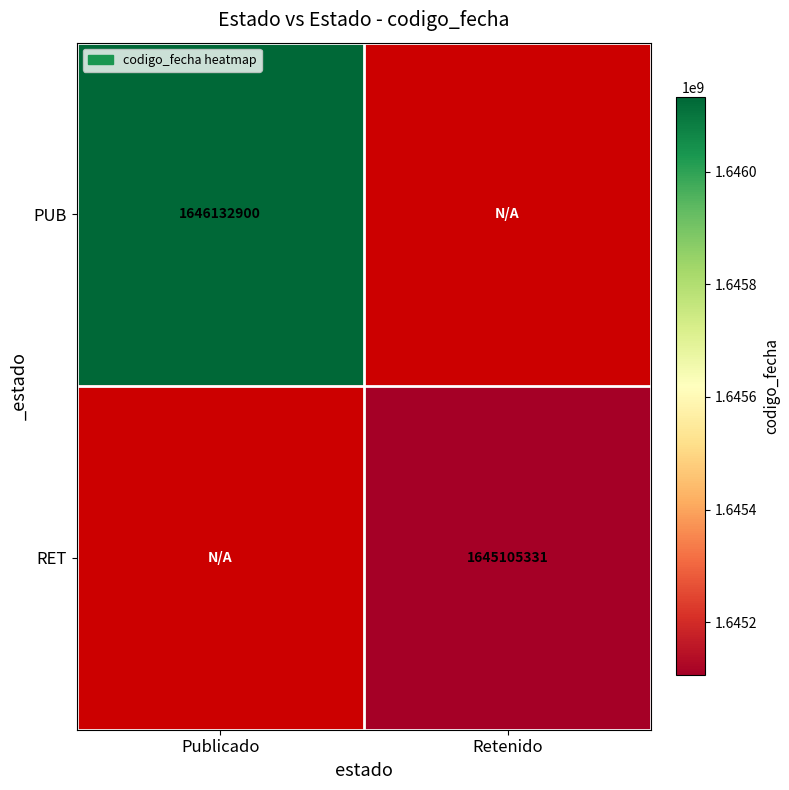

Which has a higher value, Publicado or Retenido?

Retenido